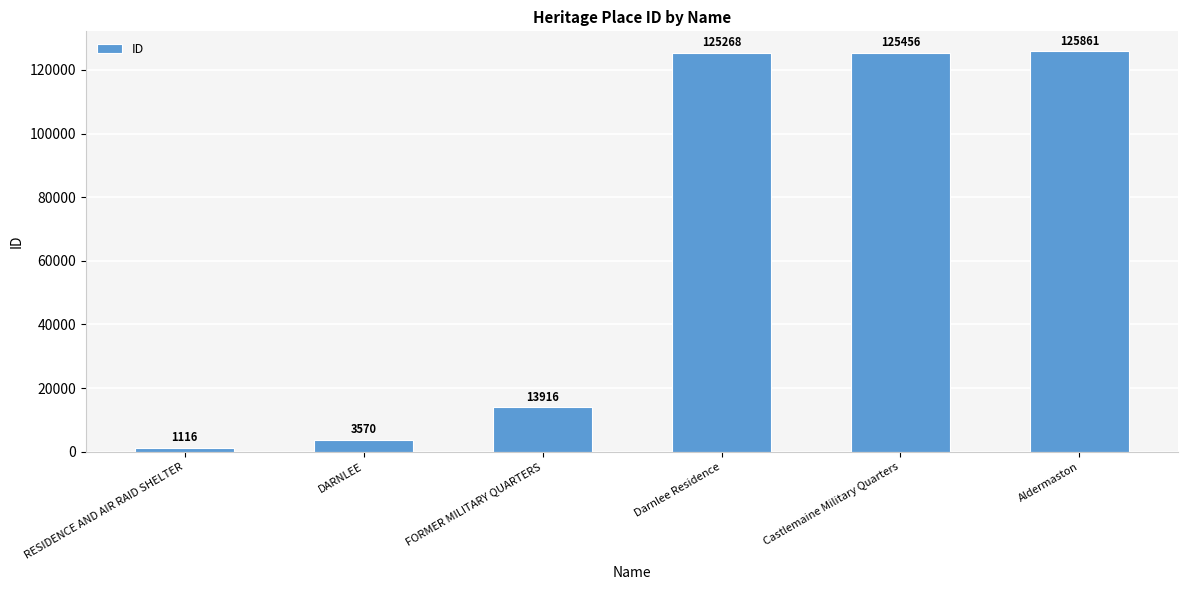

What is the label of the 3rd bar from the right?

Darnlee Residence